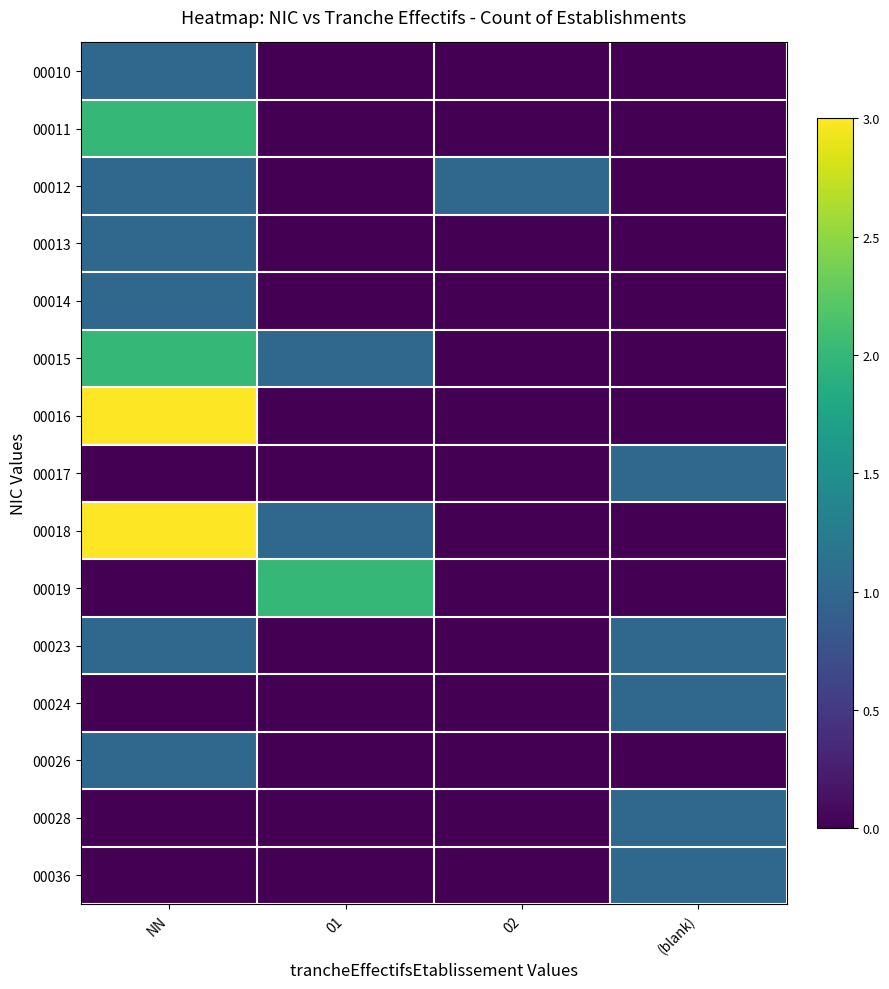

Which series has the largest total across all categories?

00018